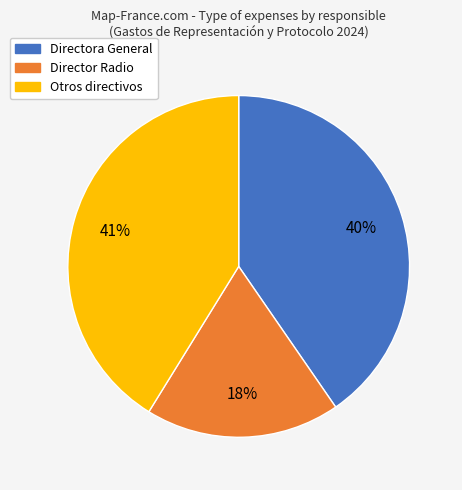

To the nearest percent, what is the average slice percentage?

33%